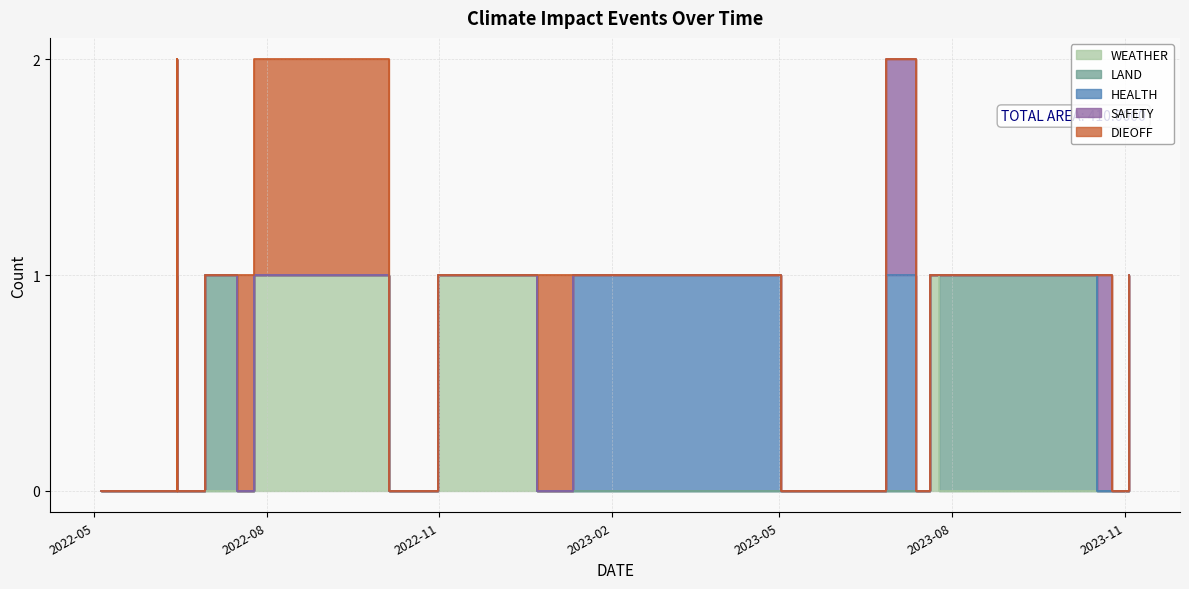

What is the spread (max minus min) of values at 2022-07-08?

1